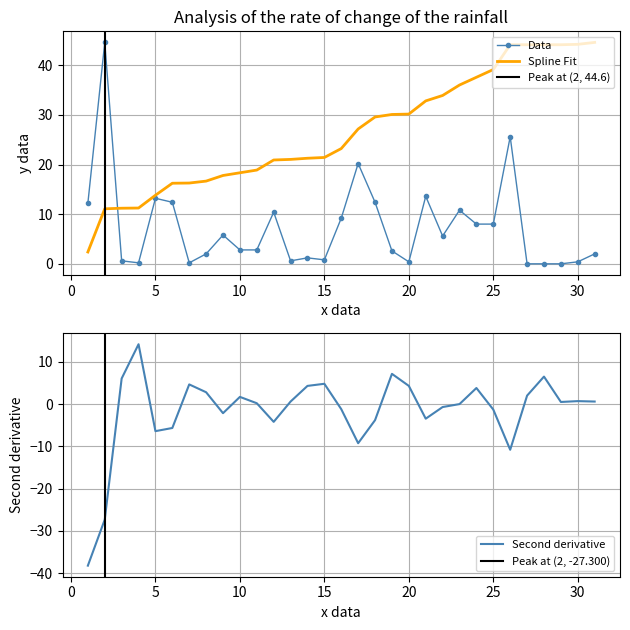

True or false: the data shows 3.1 at 2018-08-31.

False